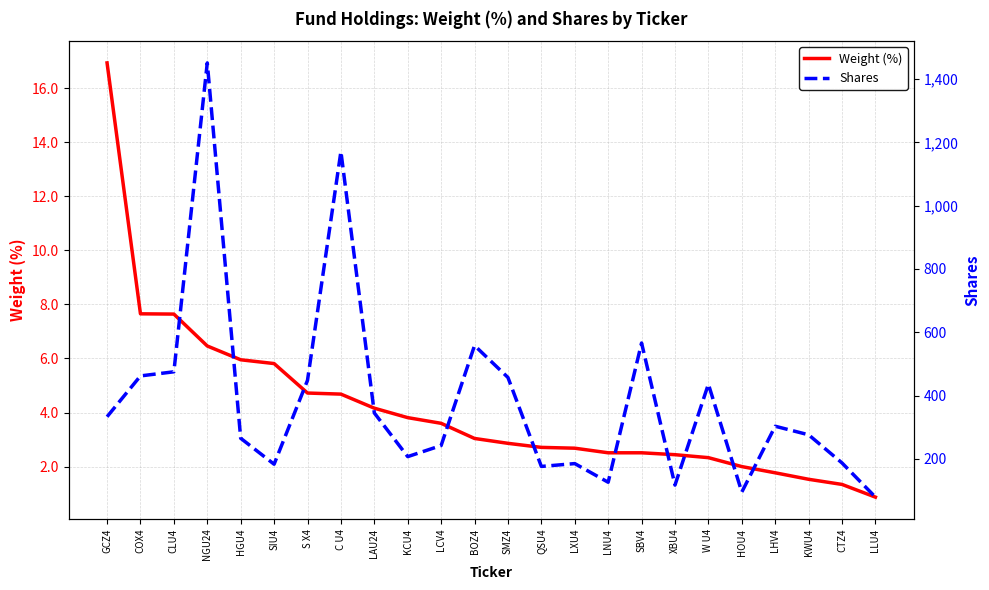

Rank the series at W U4 from lowest to highest value.

Weight (%), Shares